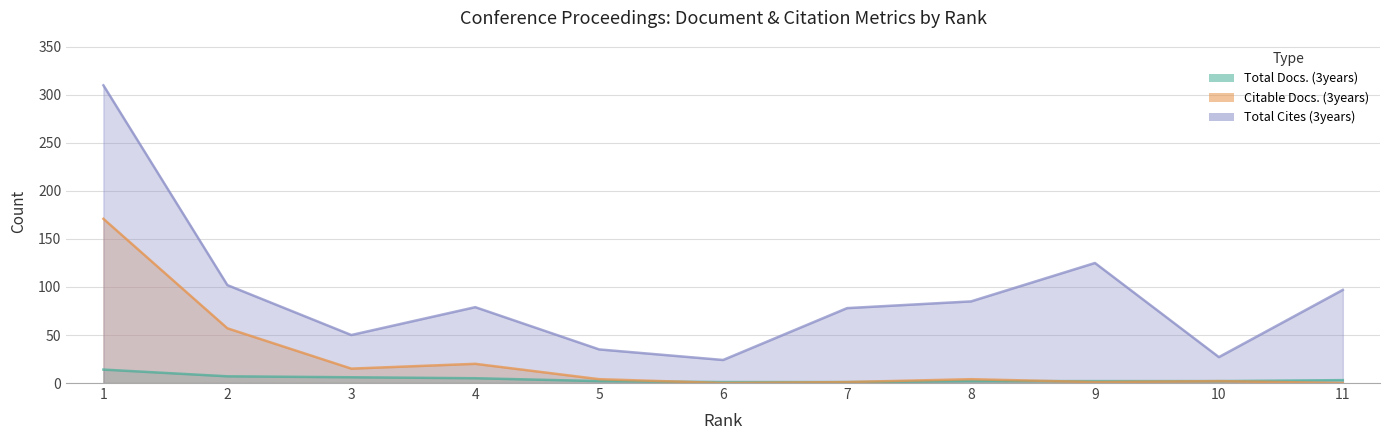

What is the greatest value displayed?

310